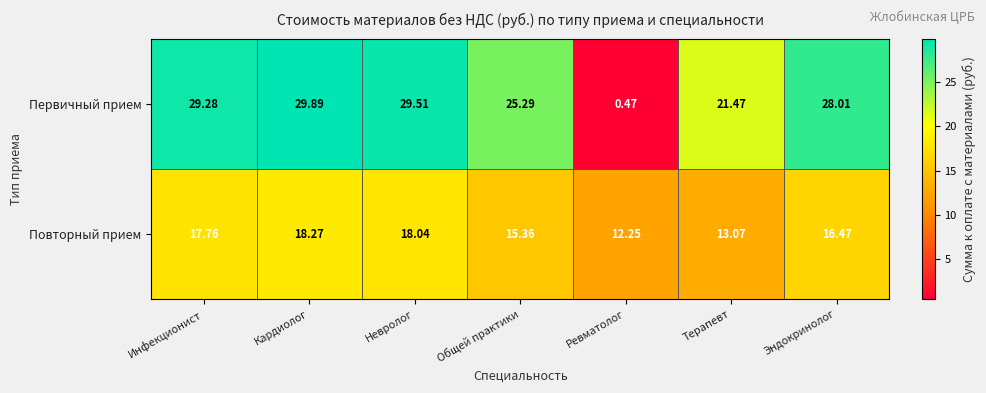

Which series has the largest total across all categories?

Первичный прием